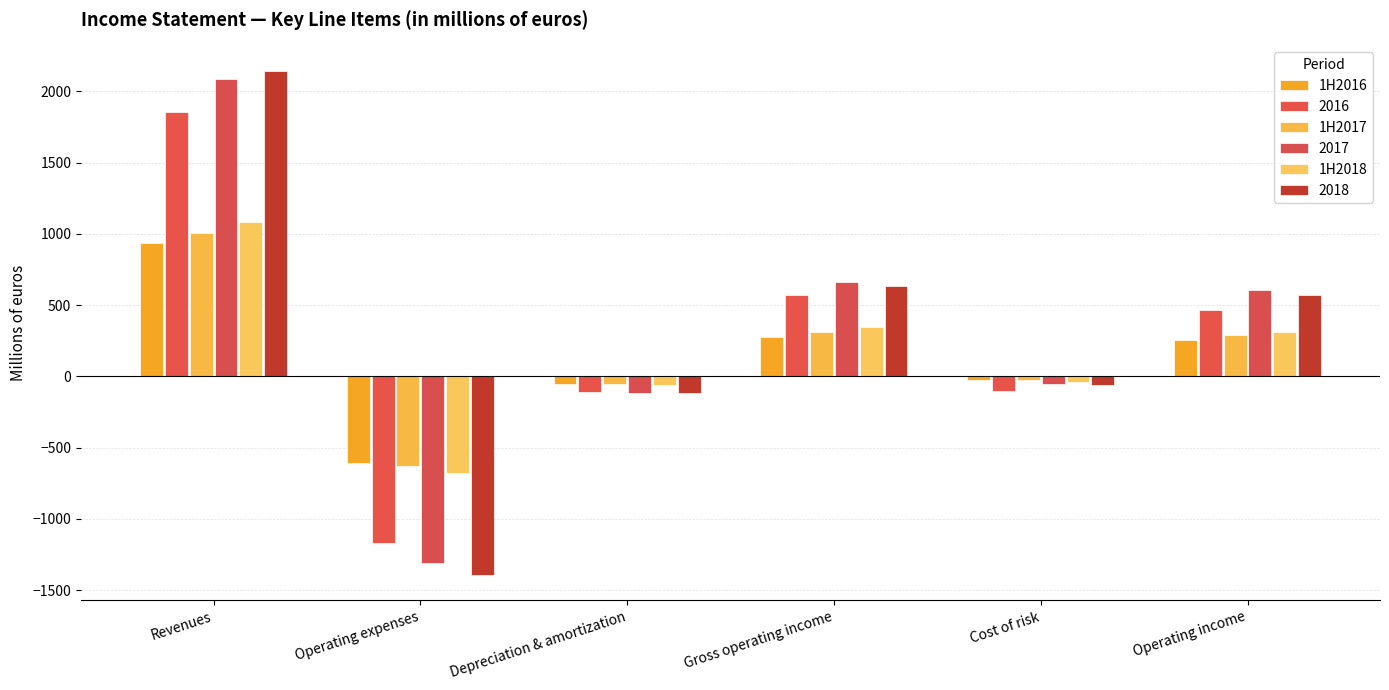

Does the chart contain stacked bars?

No